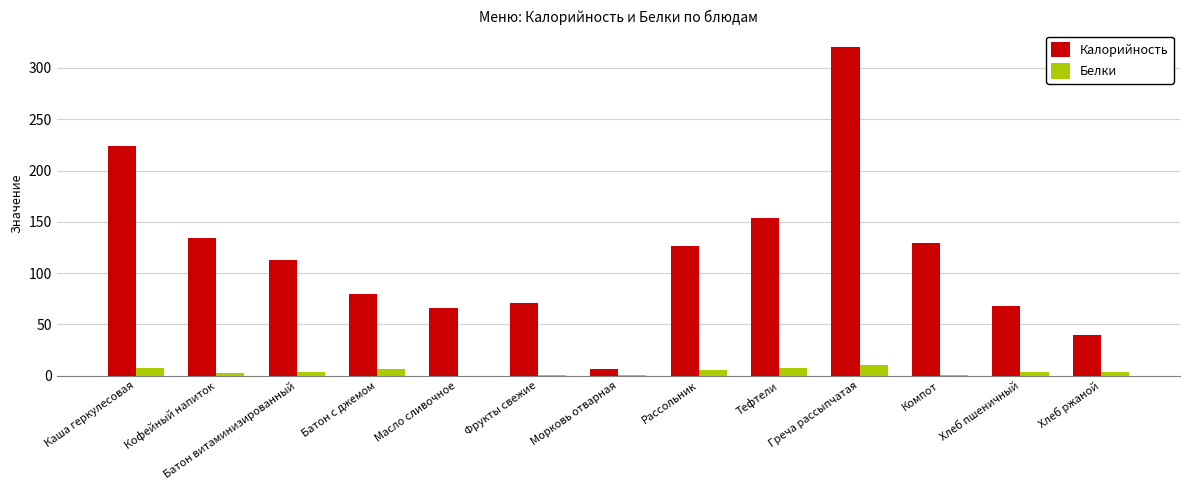

Between Каша геркулесовая and Хлеб пшеничный, which series saw the biggest shift?

Калорийность